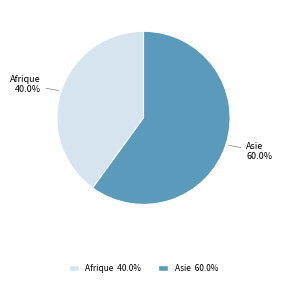

How many slices are in this pie chart?

2